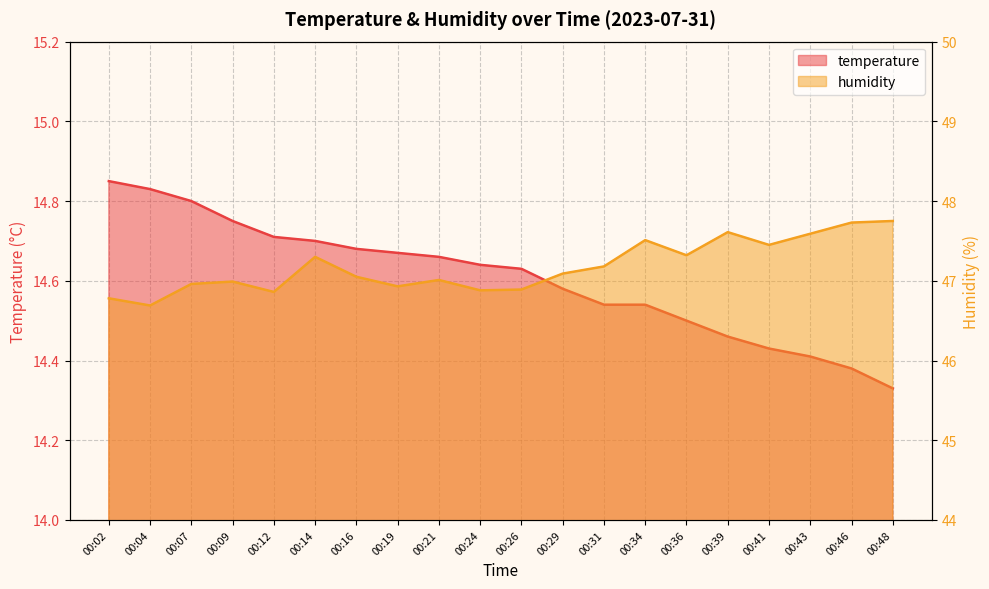

How many data points in humidity are less than 47?

8